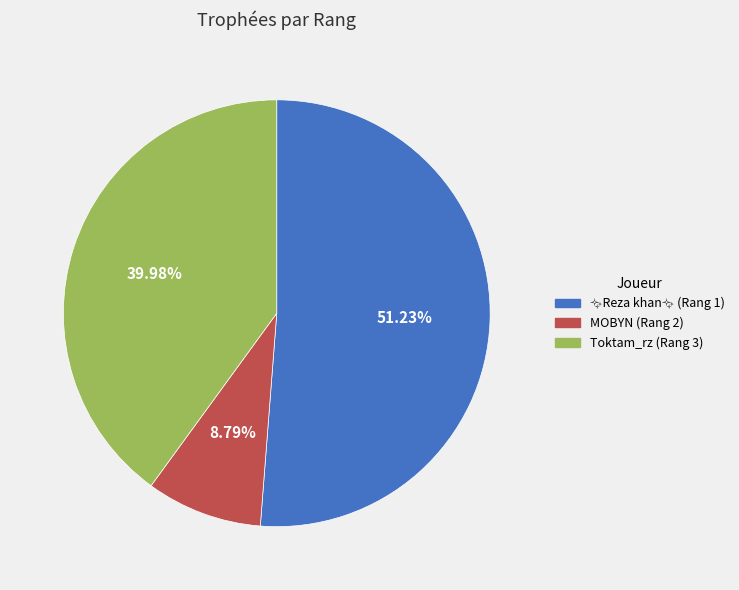

Is there any slice that represents more than half of the pie?

Yes